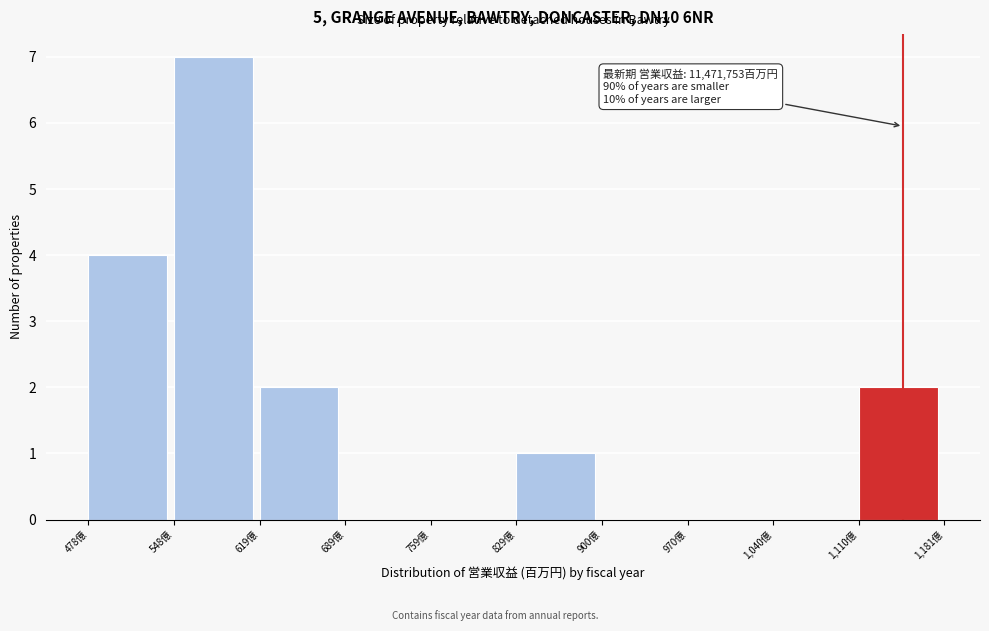

Reading right to left, what are all the values shown in this chart?

1,110億=2	1,040億=0	970億=0	900億=0	829億=1	759億=0	689億=0	619億=2	548億=7	478億=4